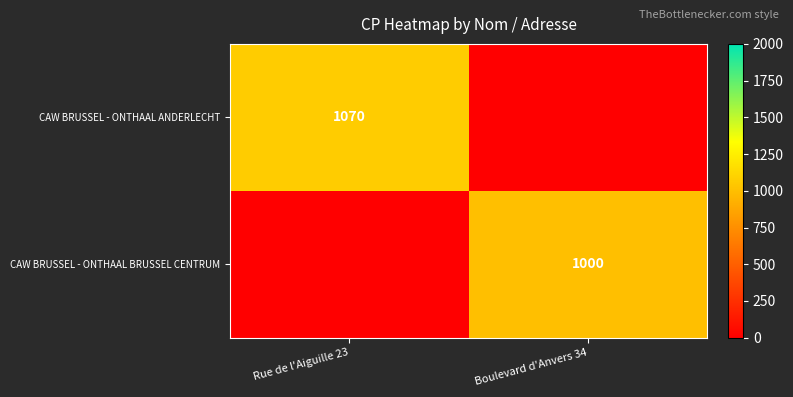

What is the difference between the highest and lowest values at Boulevard d'Anvers 34?

1000